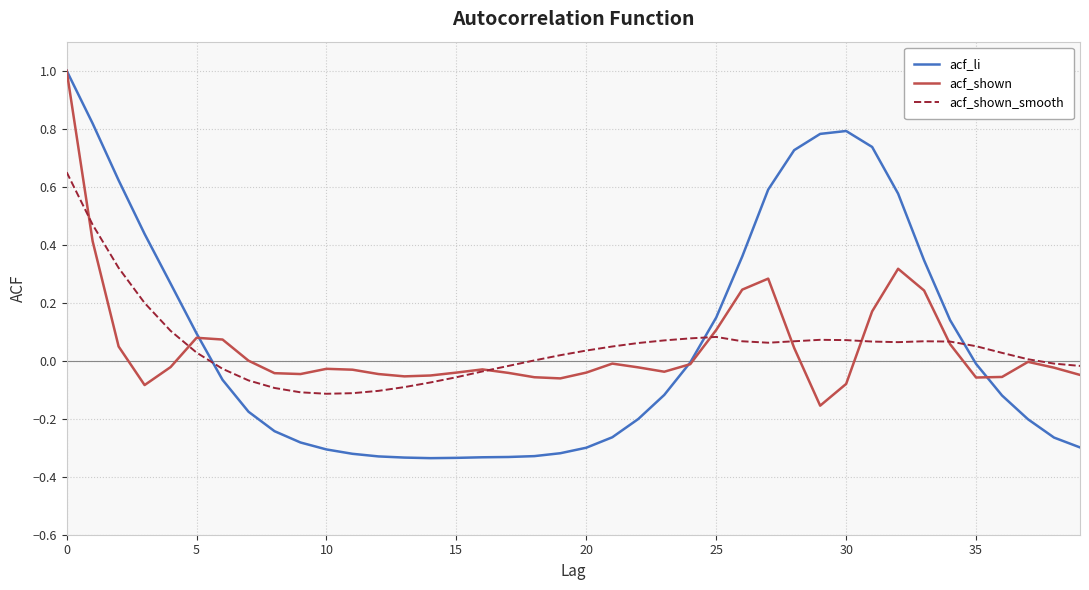

Does the chart have visible grid lines?

Yes